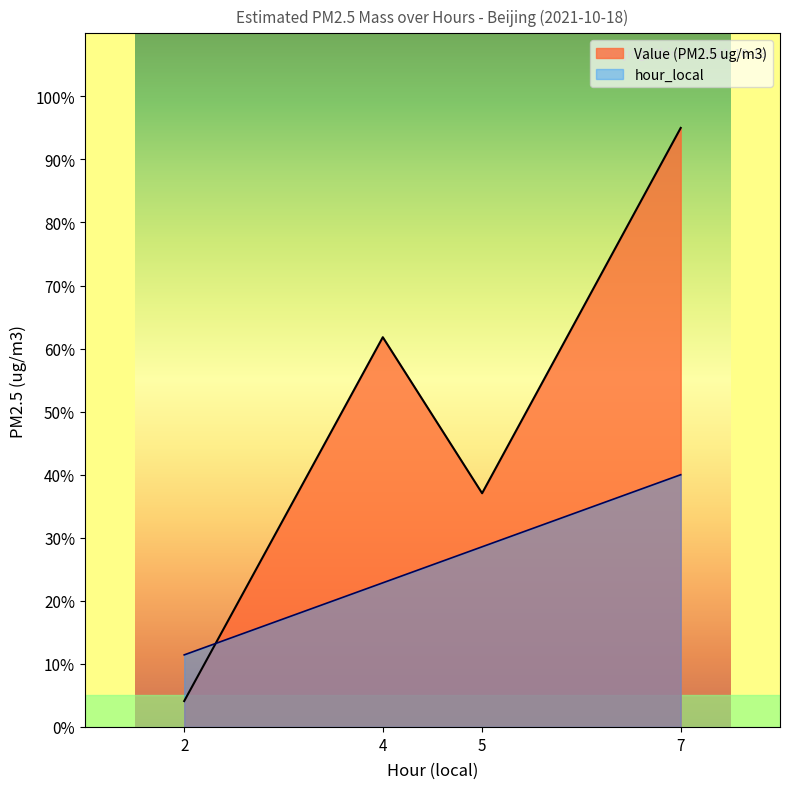

Is the value of hour_local at 4 greater than the value of Value at 2?

Yes